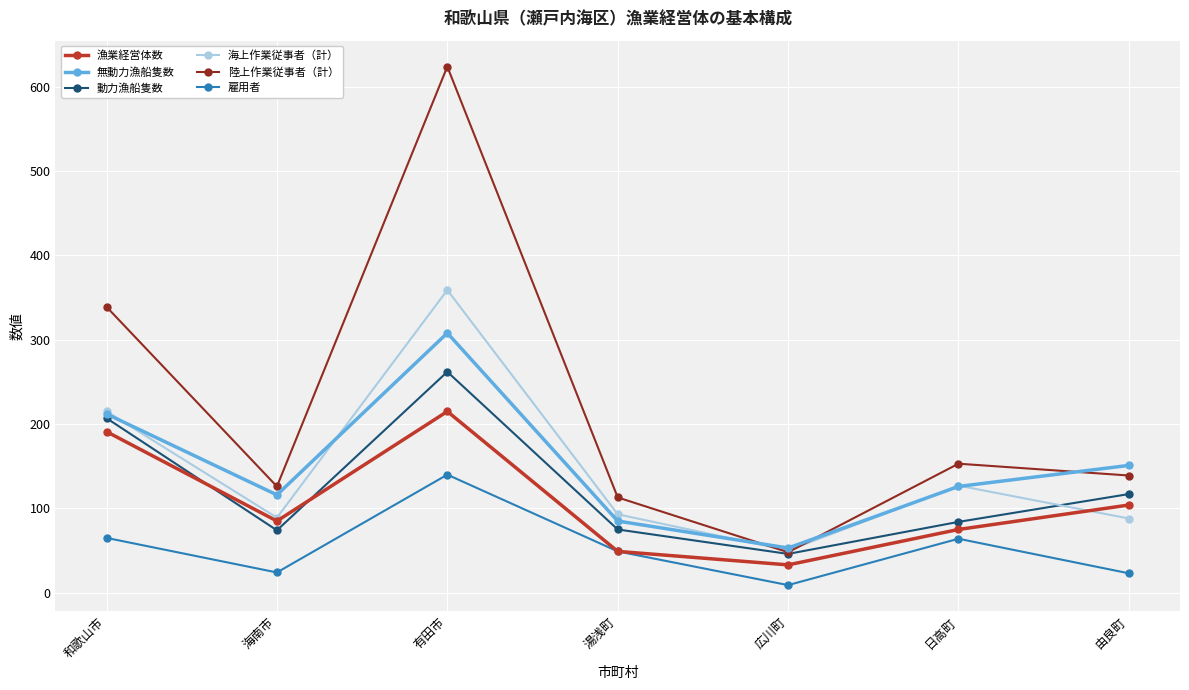

True or false: 動力漁船隻数 and 雇用者 cross at least once.

False